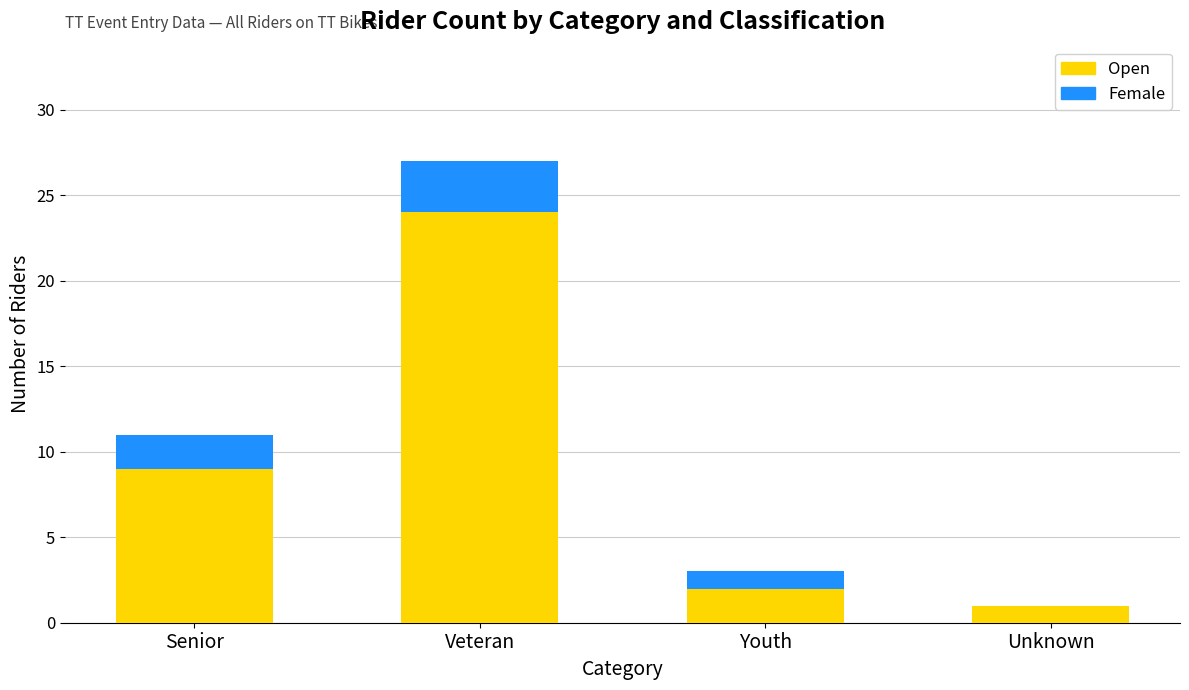

Reading left to right, what are the values for Open?

Senior=9	Veteran=24	Youth=2	Unknown=1